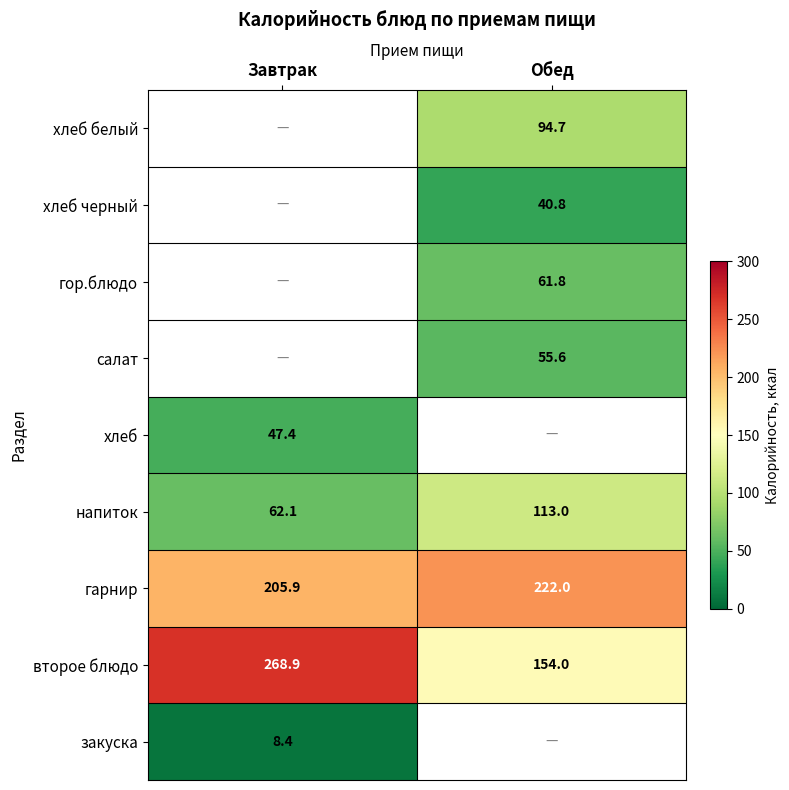

Where is второе блюдо nearest to the value 211?

Обед